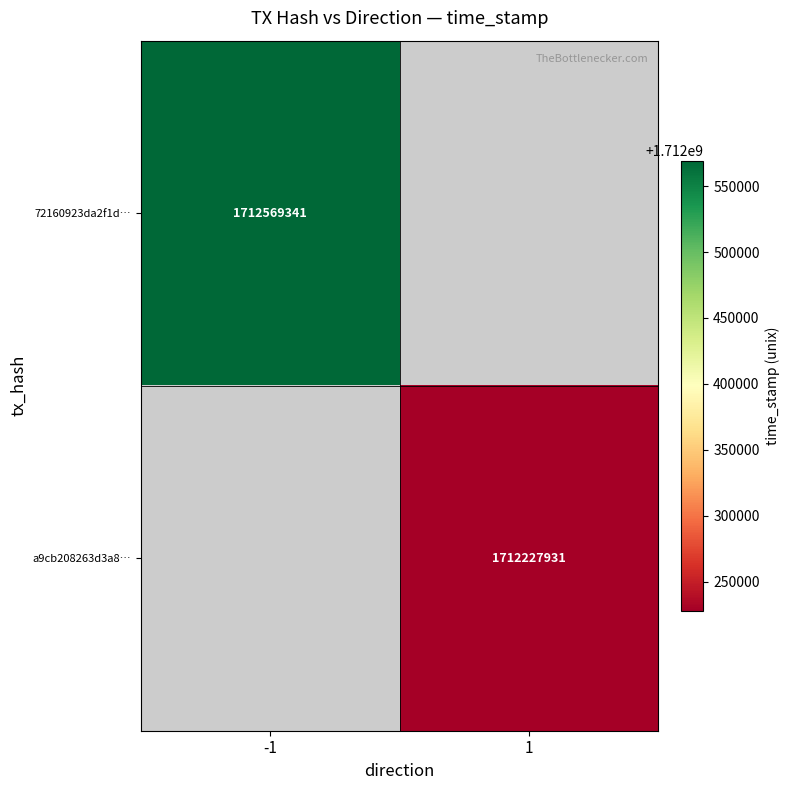

The value of 72160923da2f1d… at -1 is 2511132283. True or false?

False